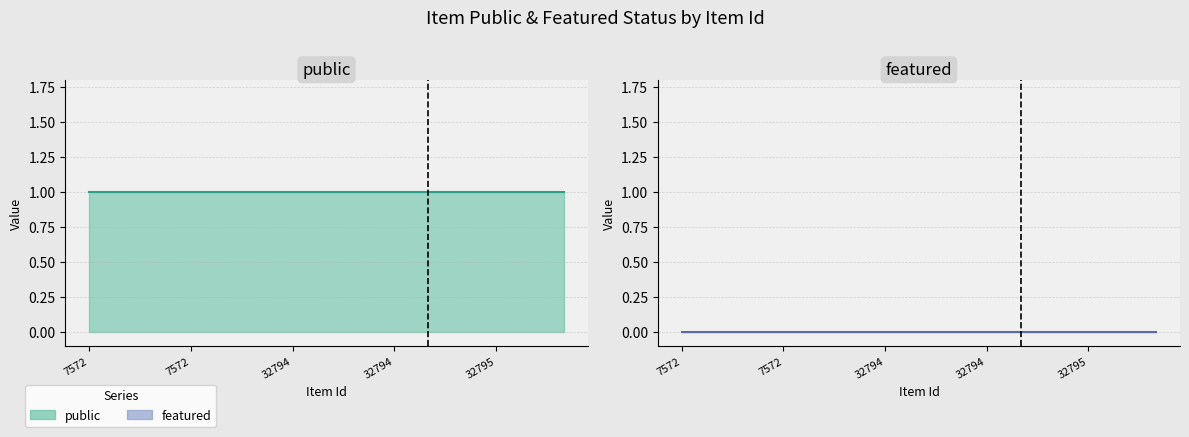

Where is public nearest to the value 1?

7572